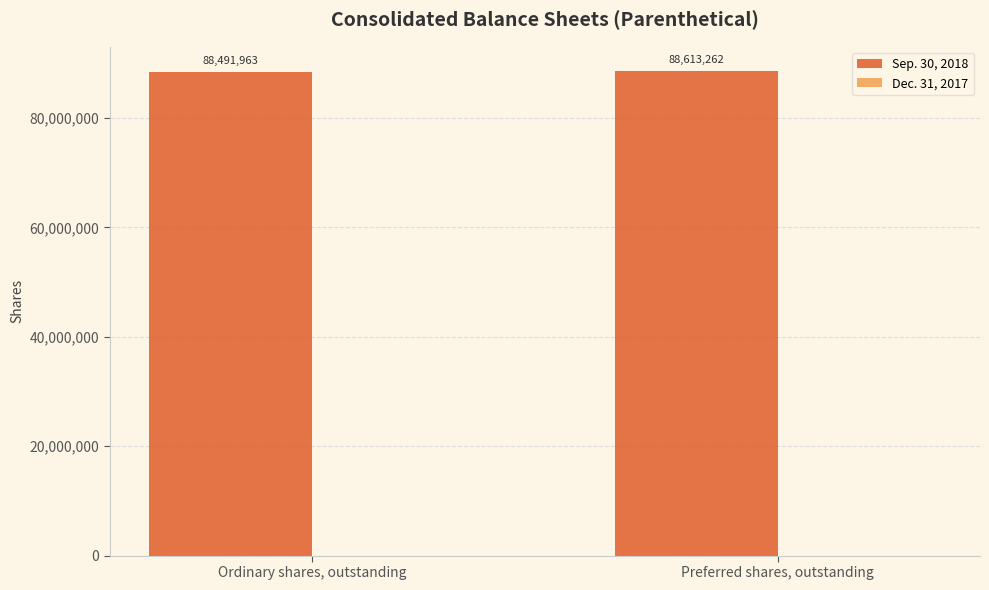

Which category has the lowest value across all series?

Ordinary shares, outstanding